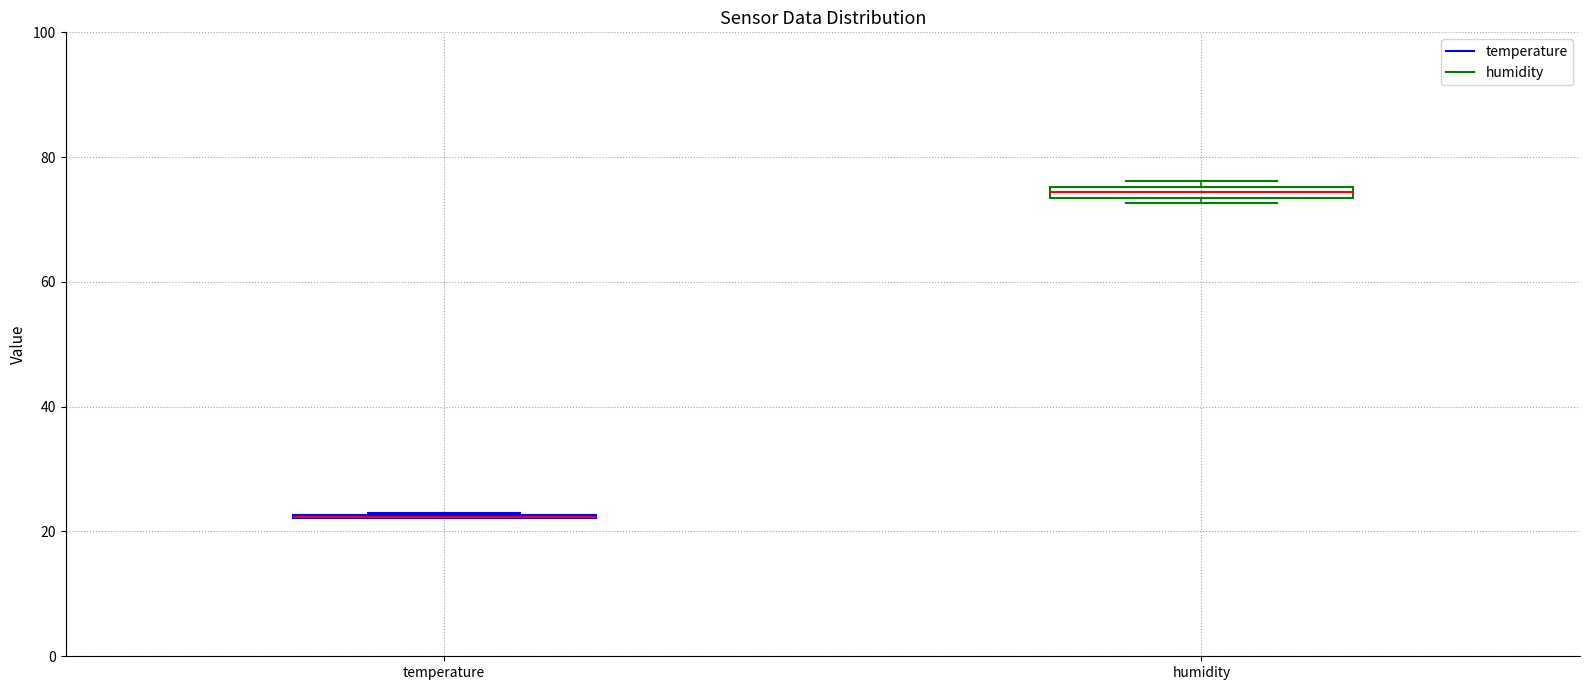

Where is the lower edge of the box for humidity on the y-axis? The values are not printed on the chart, so give them approximately, as read against the axis.

74